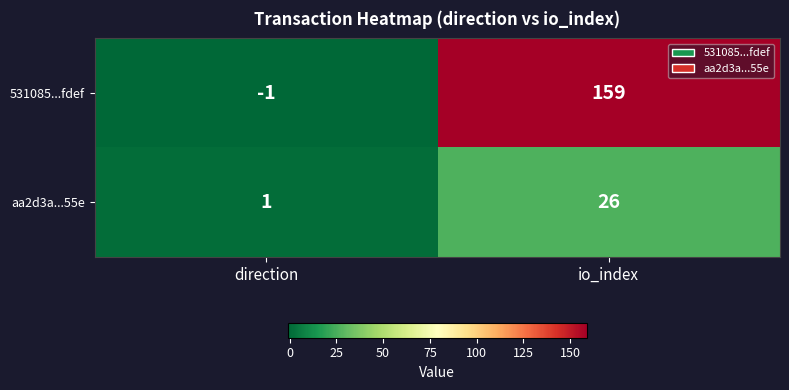

What is the smallest value displayed?

-1